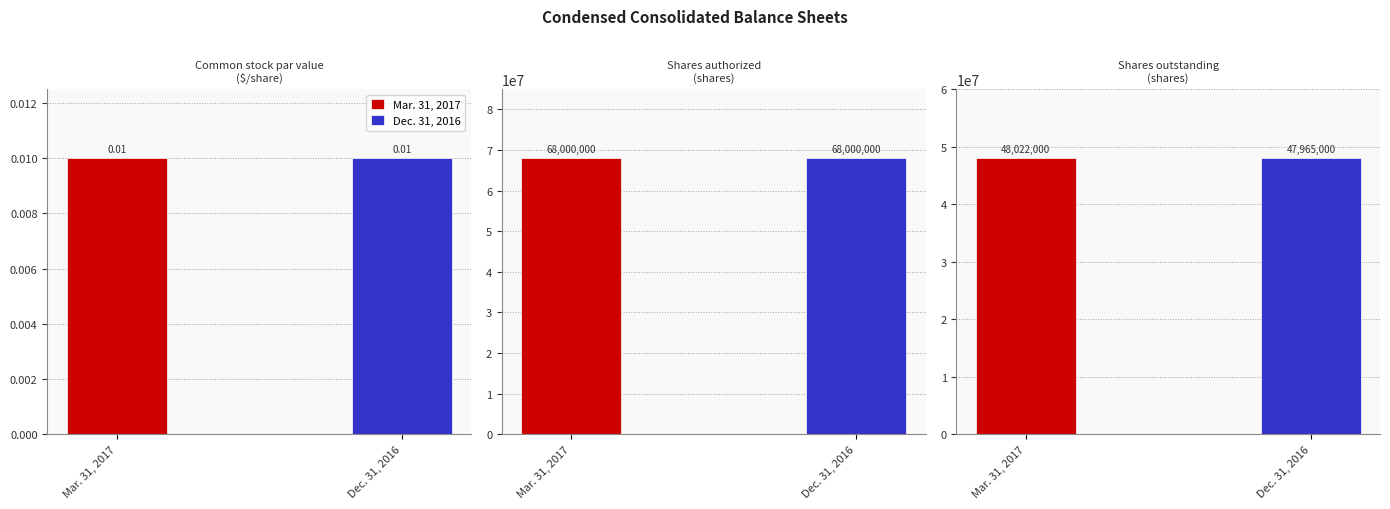

What is the highest value of the Dec. 31, 2016 series?

68000000.0